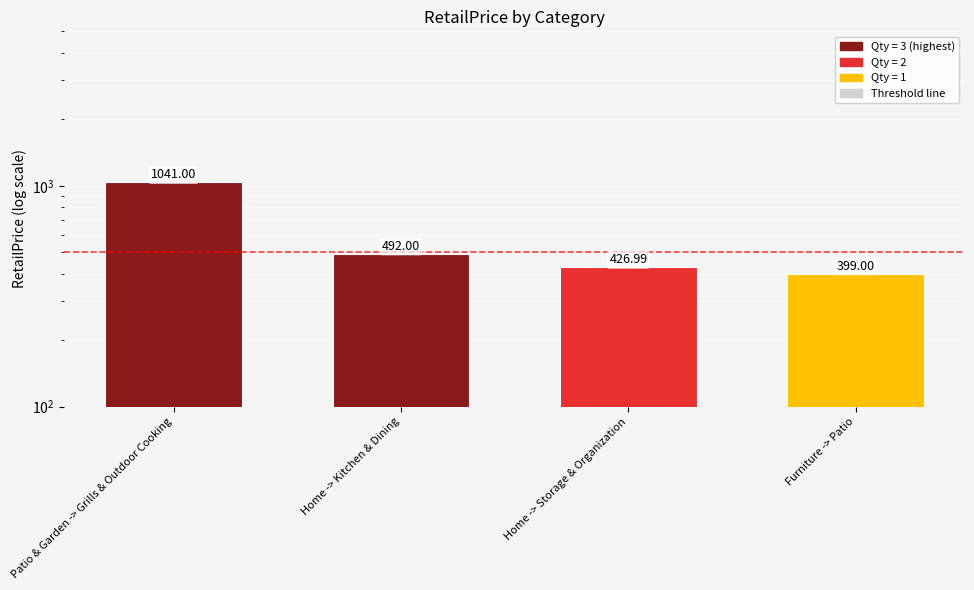

List the labels in order of value, largest first.

Patio & Garden -> Grills & Outdoor Cooking, Home -> Kitchen & Dining, Home -> Storage & Organization, Furniture -> Patio